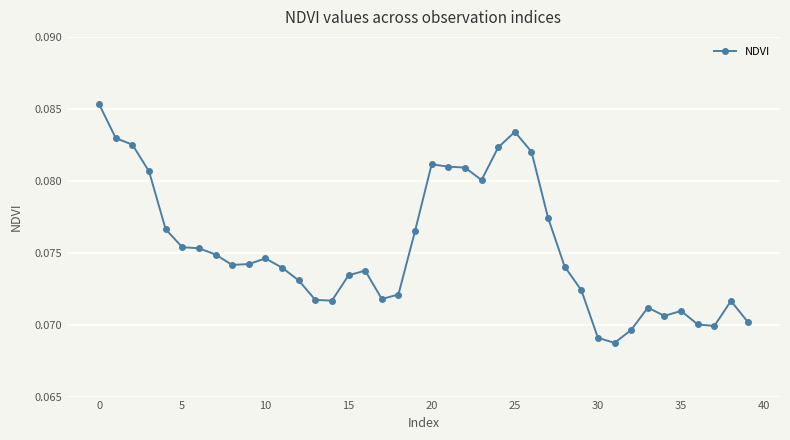

True or false: the data has more than 0 interior local peaks.

True